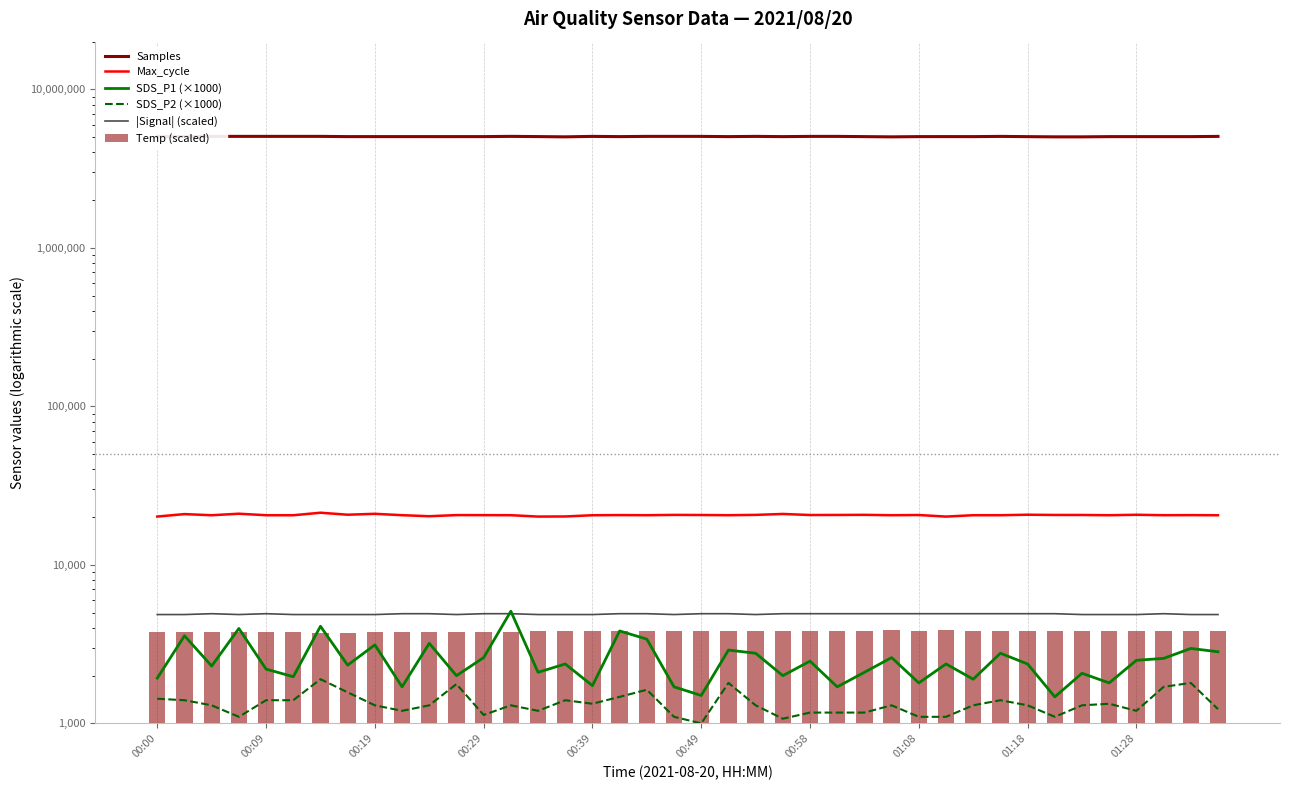

Which category has the highest value across all series?

13